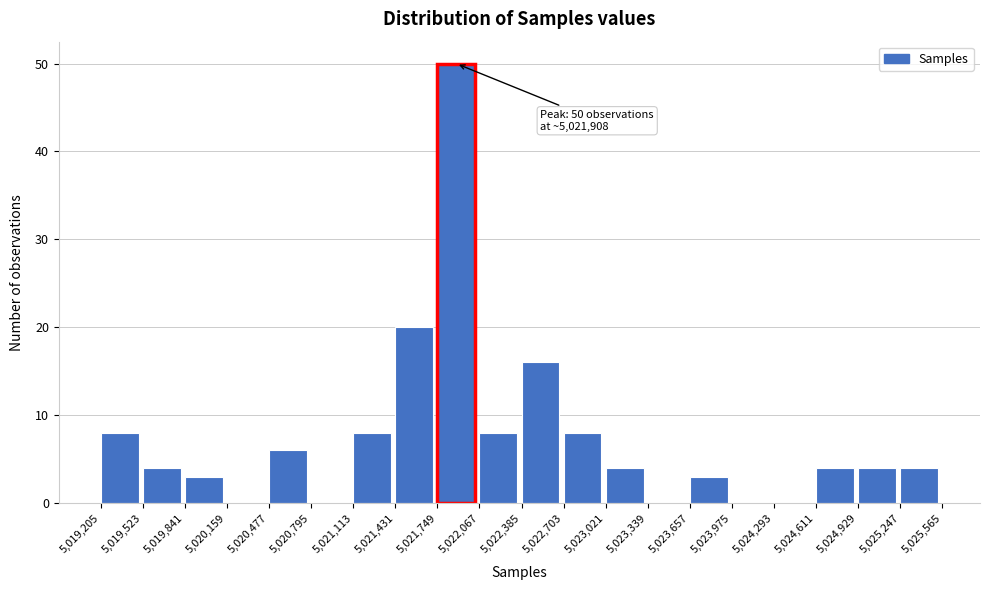

Over which range of the x-axis is the bar tallest?

5,021,749 to 5,022,067